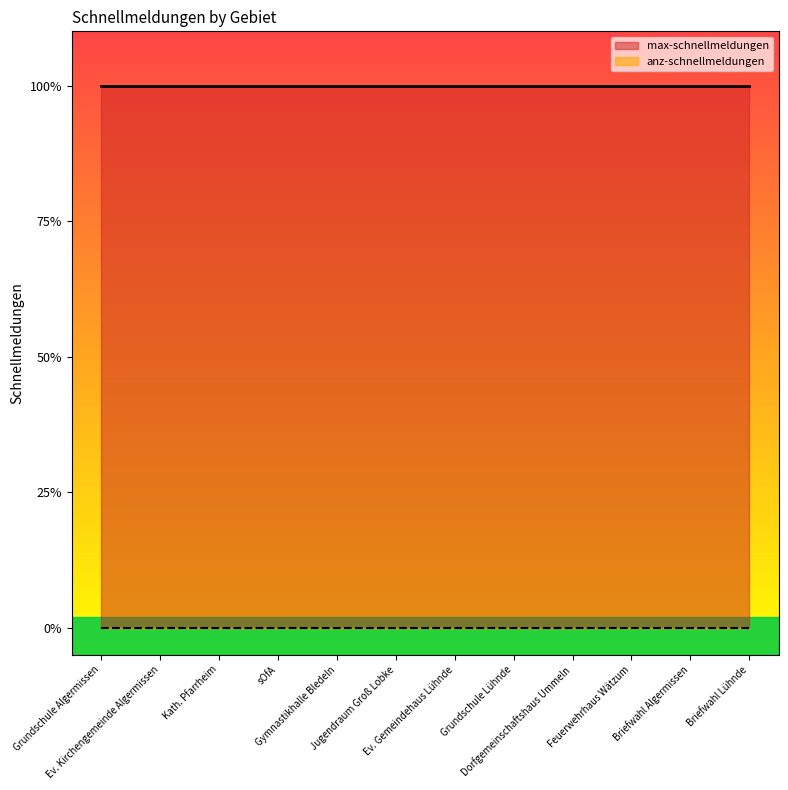

What is the maximum value shown in the chart?

1